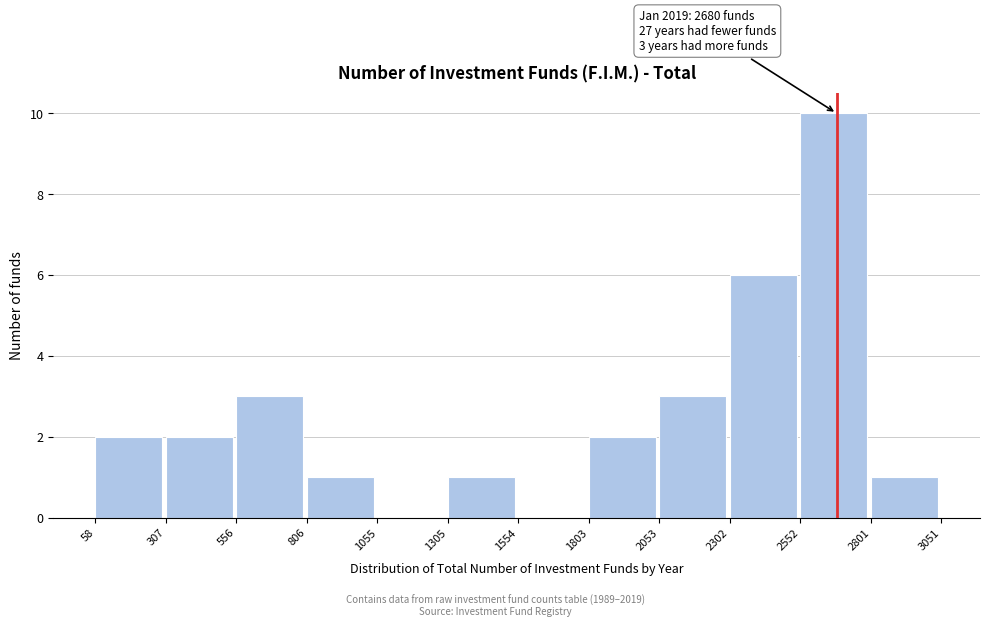

Which range on the x-axis has the tallest bar?

2552 to 2801